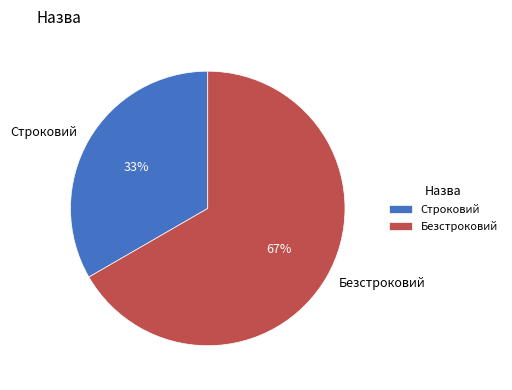

Which slice is the smallest?

Строковий